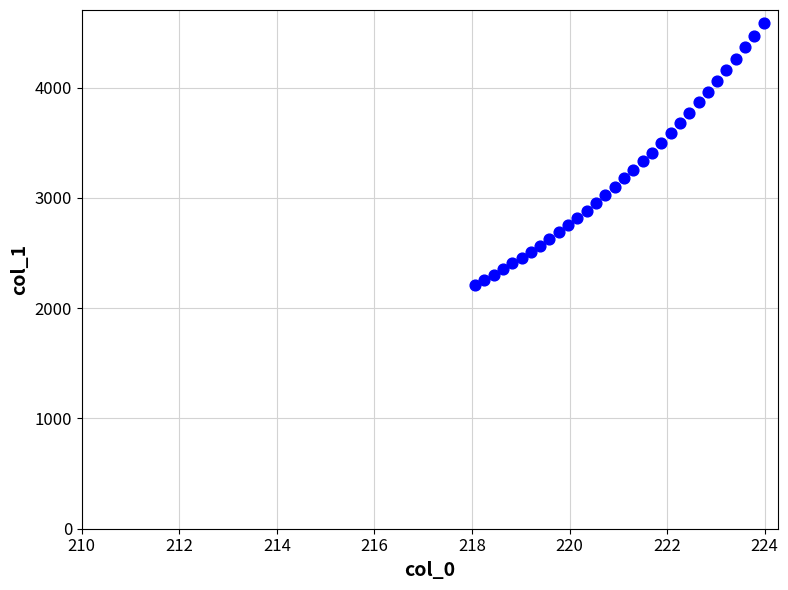

What is the range of Y values (max minus min)?

2377.7